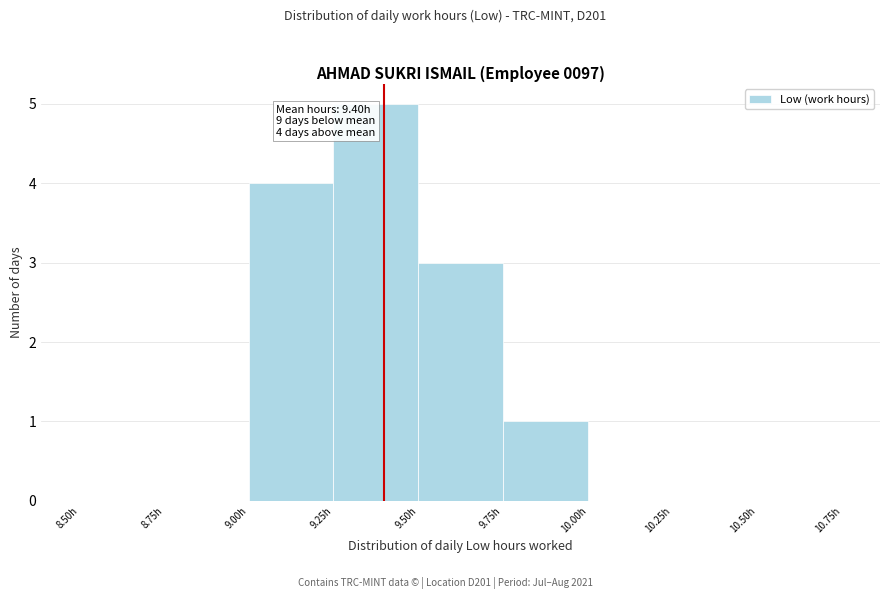

Over which range of the x-axis is the bar tallest?

9.25 to 9.50